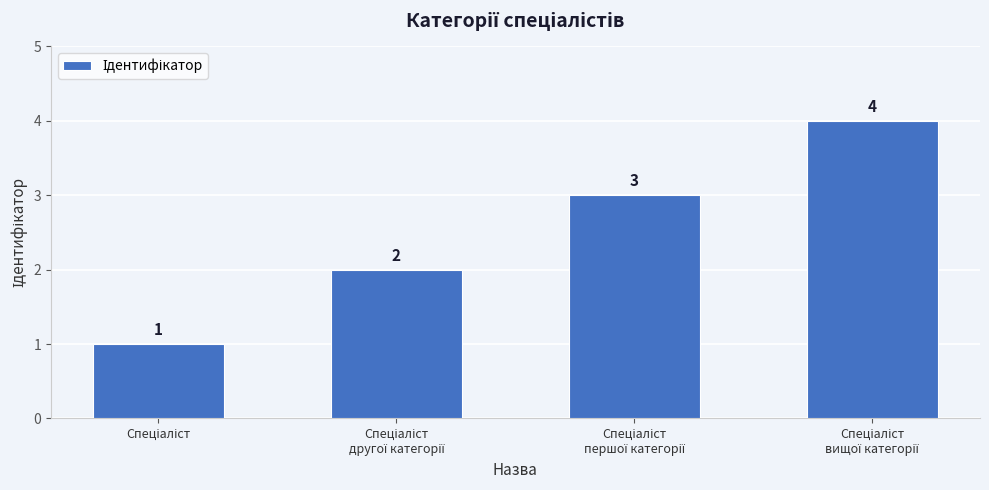

What is the maximum value shown in the chart?

4